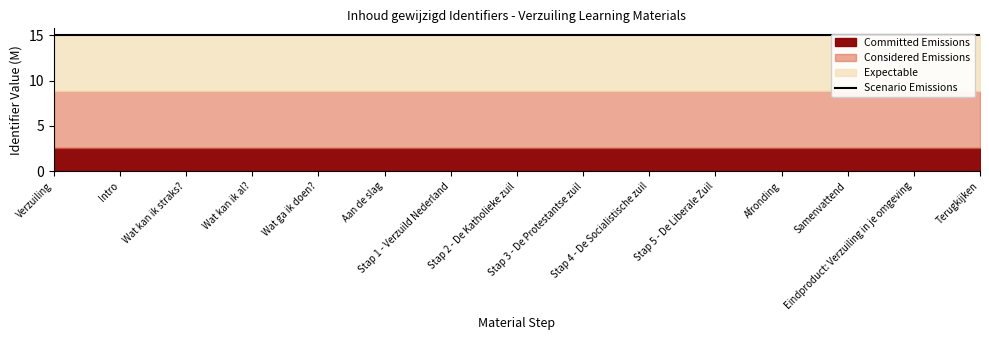

True or false: the data shows 23.7 at Stap 1 - Verzuild Nederland.

False